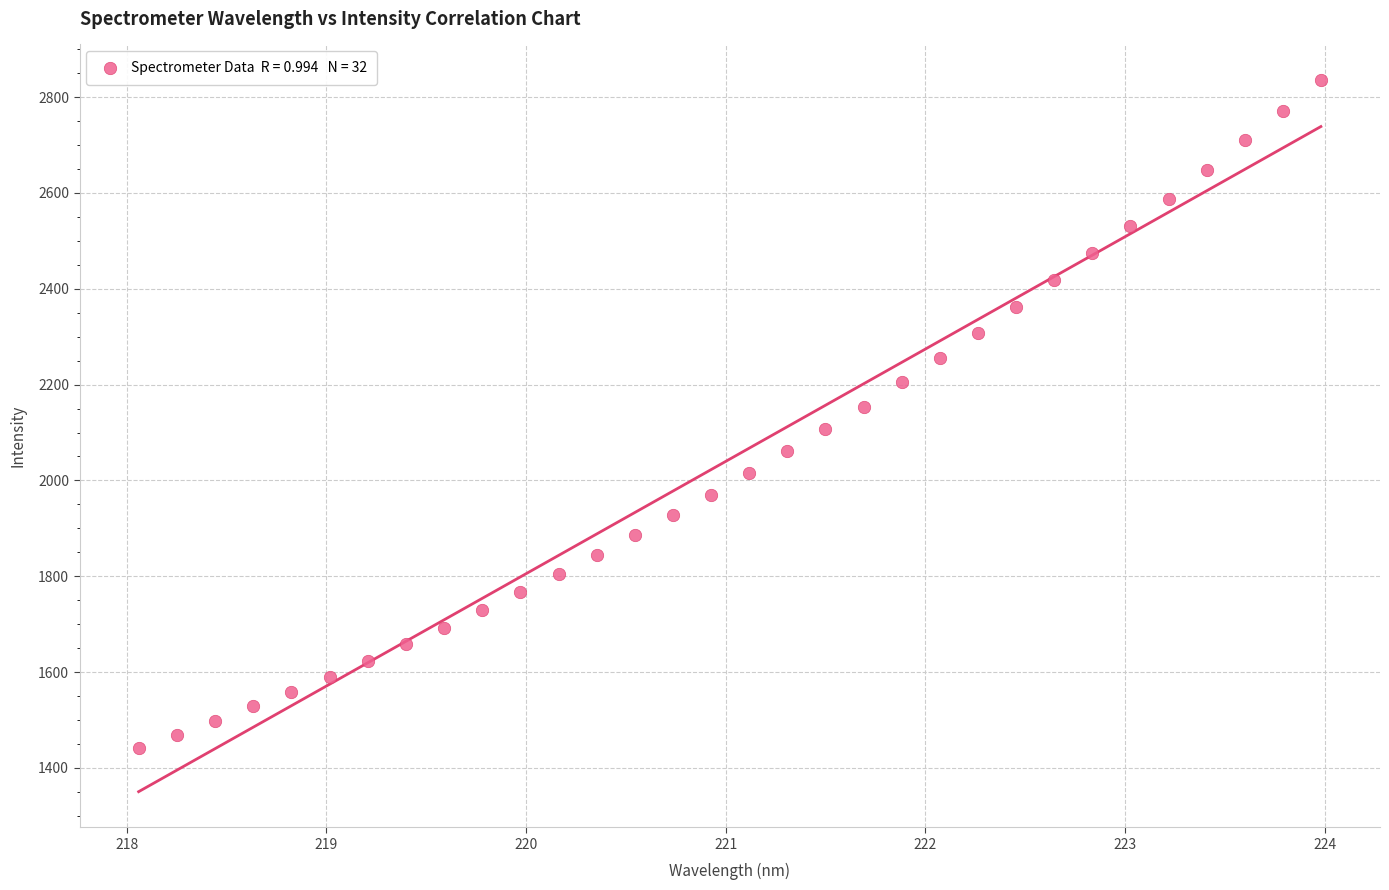

What is the range of Y values (max minus min)?

1393.1